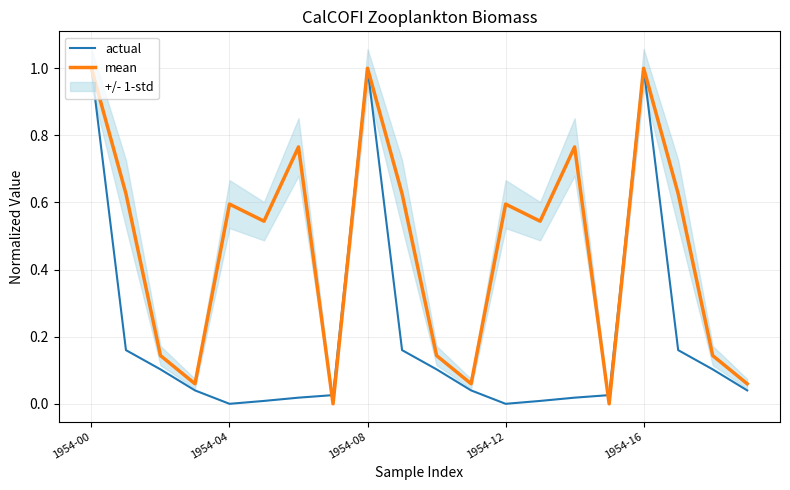

Between 13 and 17, which series saw the biggest shift?

actual